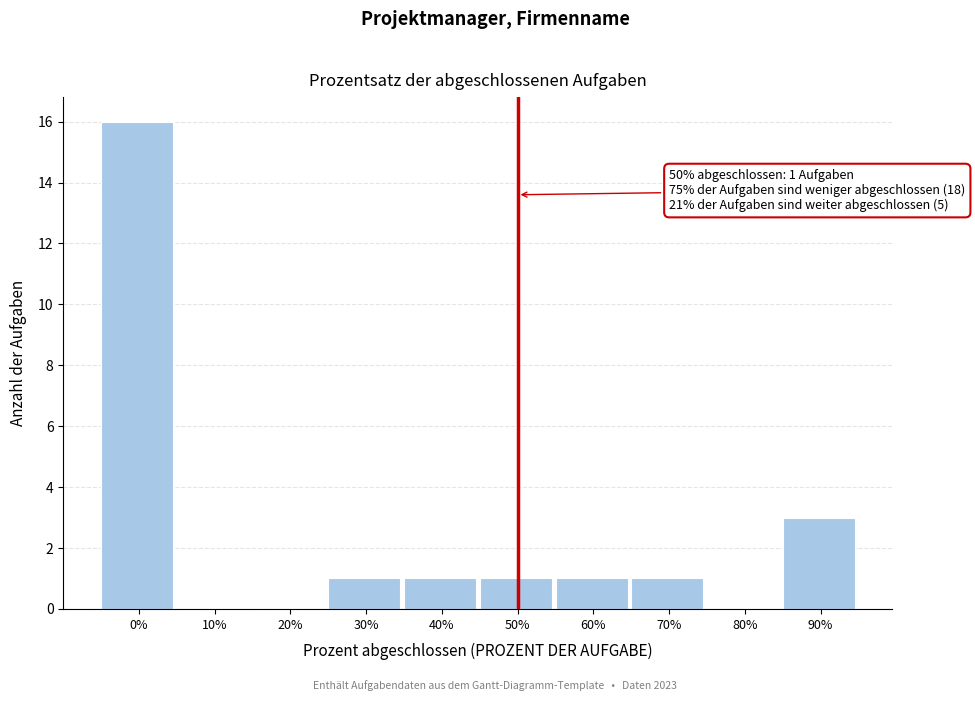

Reading right to left, transcribe all the data shown in this chart.

90%=3	80%=0	70%=1	60%=1	50%=1	40%=1	30%=1	20%=0	10%=0	0%=16